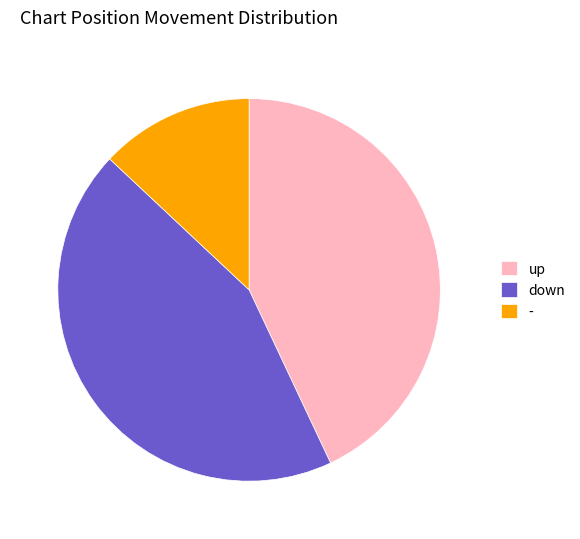

What is the largest slice in the pie chart?

down